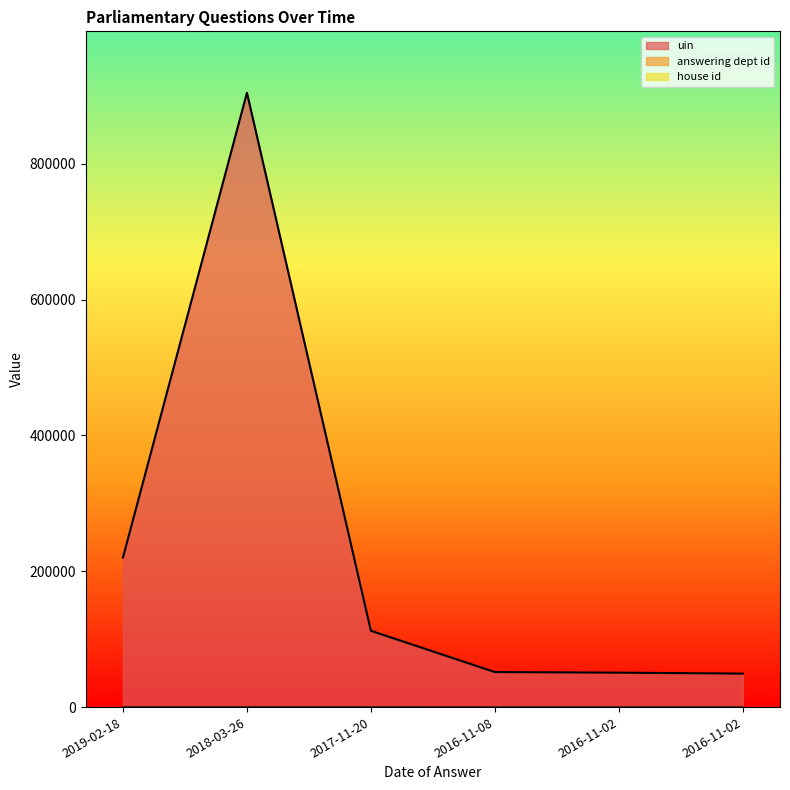

What is the greatest value displayed?

904565